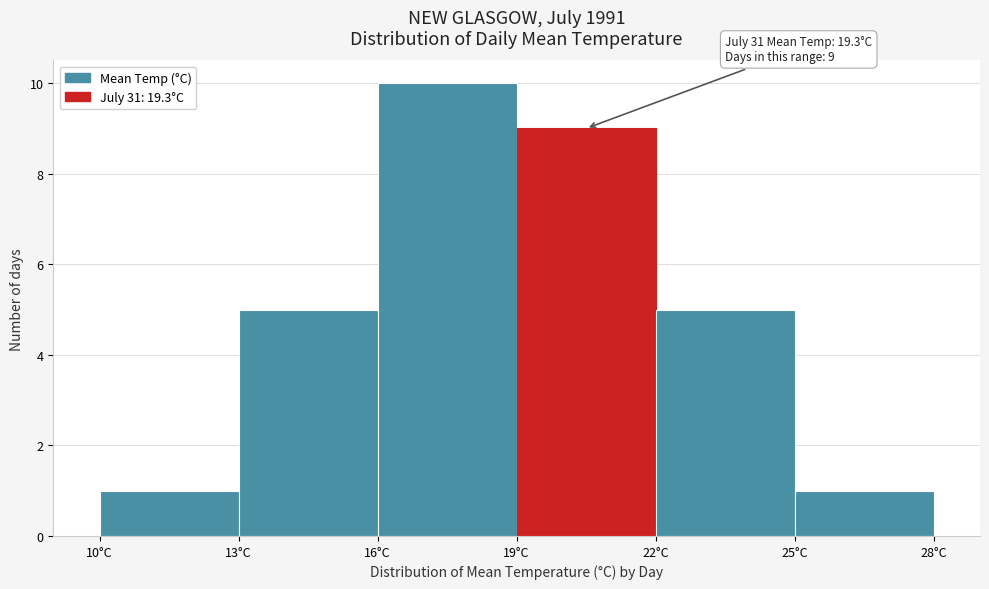

Over which range of the x-axis is the bar tallest?

16 to 19